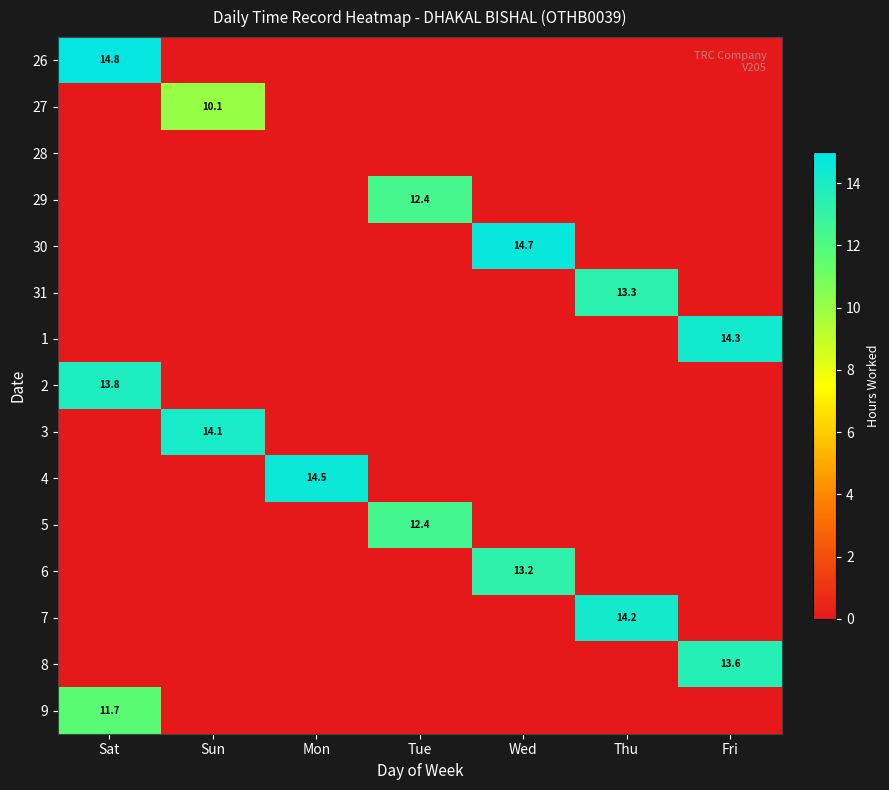

The value of 6 at Wed is 13.2. True or false?

True